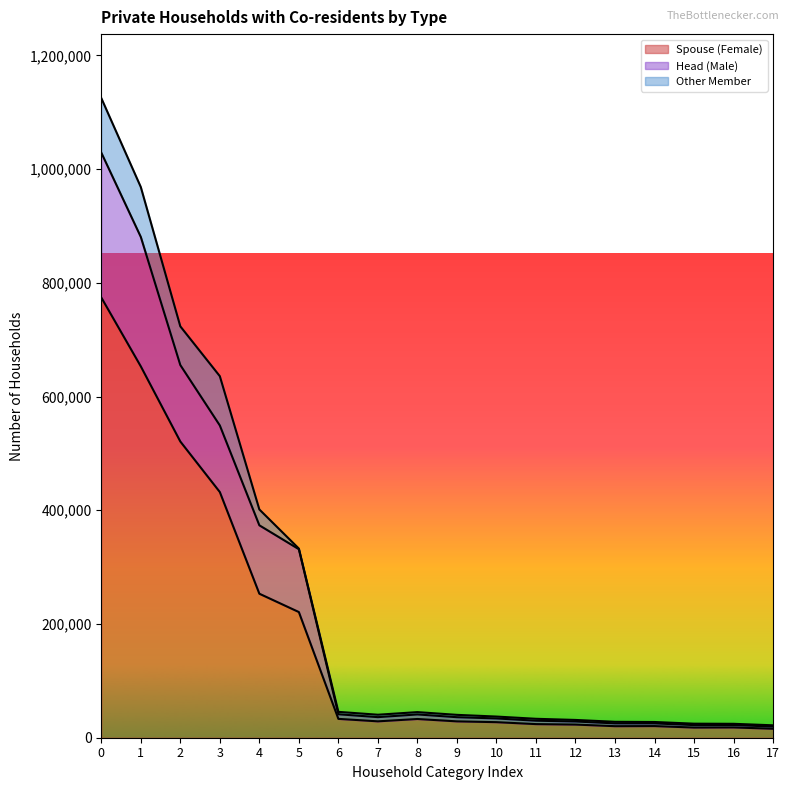

True or false: Spouse (Female) and Head (Male) cross at least once.

False